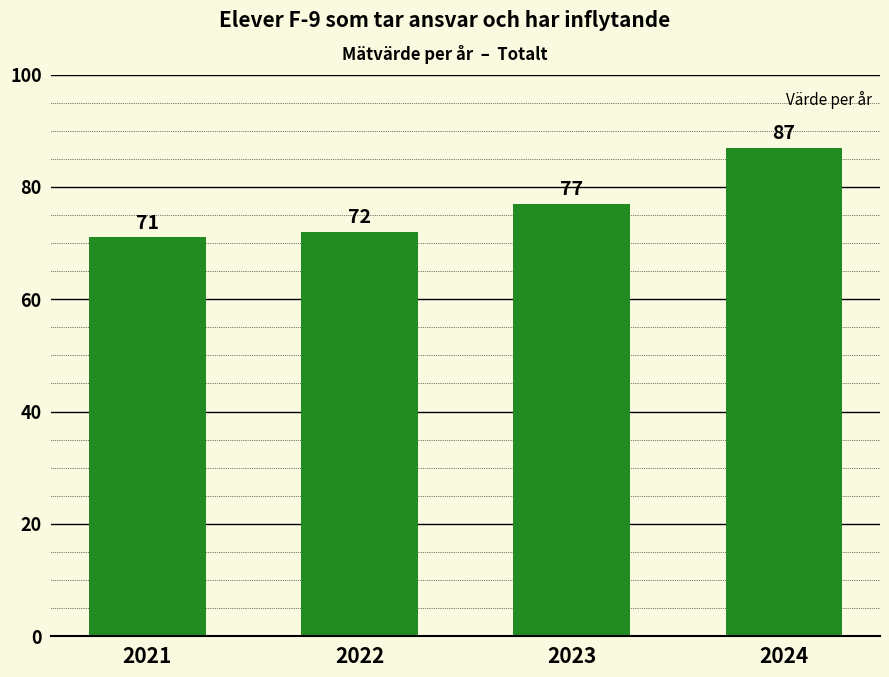

Rank the categories by value from highest to lowest.

2024, 2023, 2022, 2021